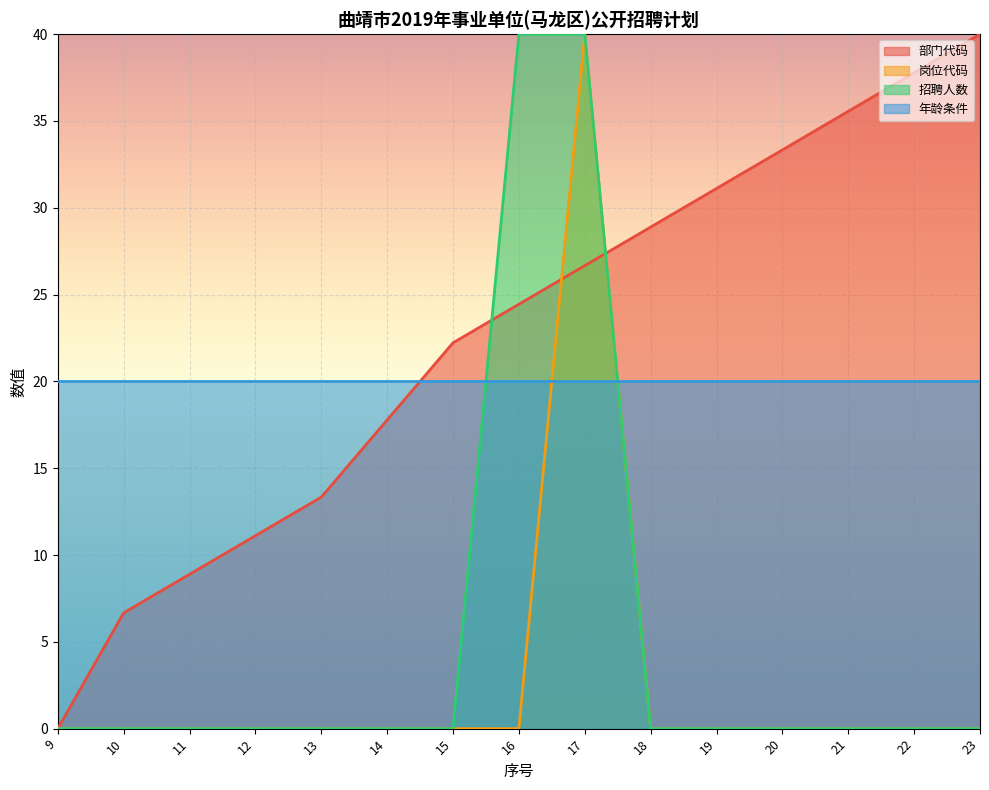

List the labels in order of 部门代码 value, smallest first.

9, 10, 11, 12, 13, 14, 15, 16, 17, 18, 19, 20, 21, 22, 23